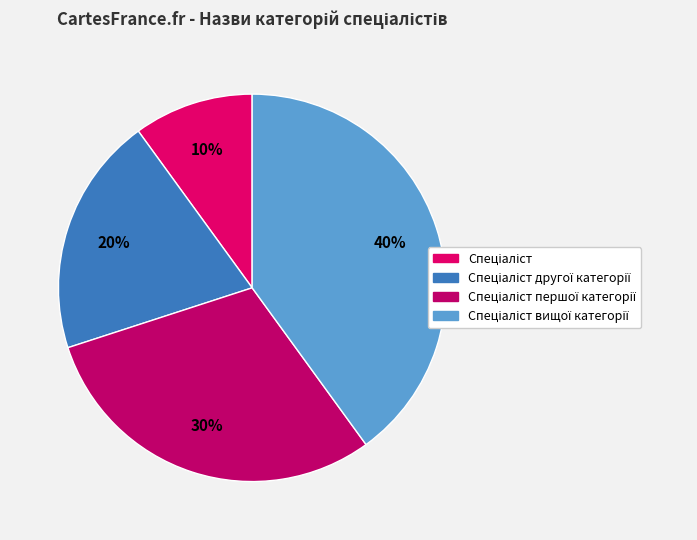

Does Спеціаліст другої категорії represent more than half of the total?

No